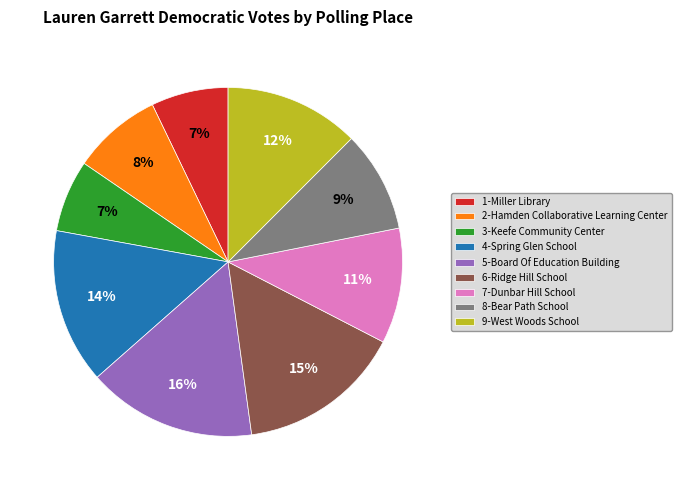

True or false: 5-Board Of Education Building accounts for 21% of the total.

False